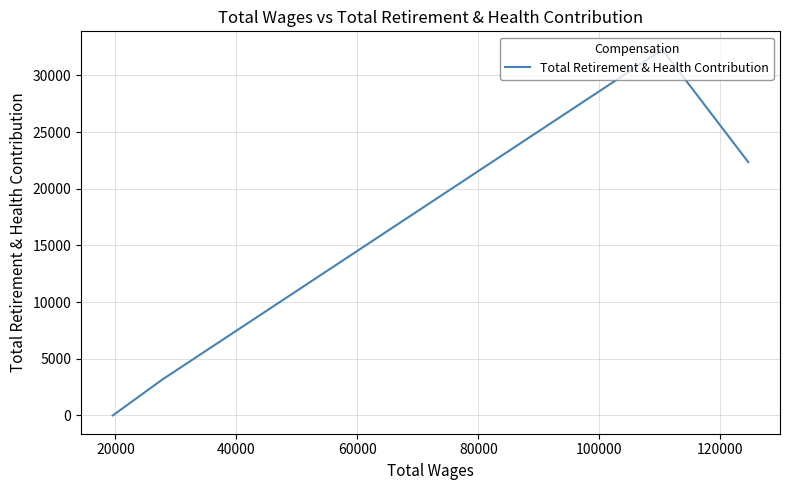

How many interior local peaks (higher than both neighbors) does the data have?

1